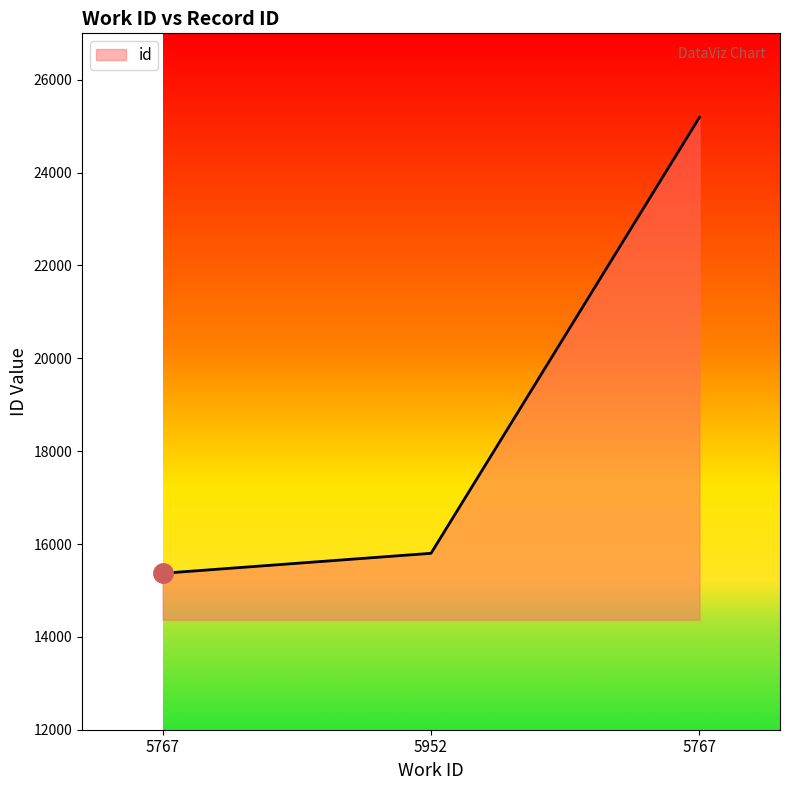

What is the ratio of the value at 5767 to the value at 5767?

1.6